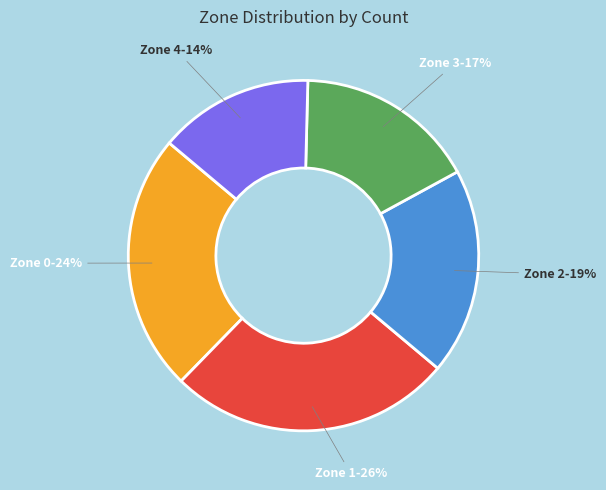

Count the number of slices in the pie.

5